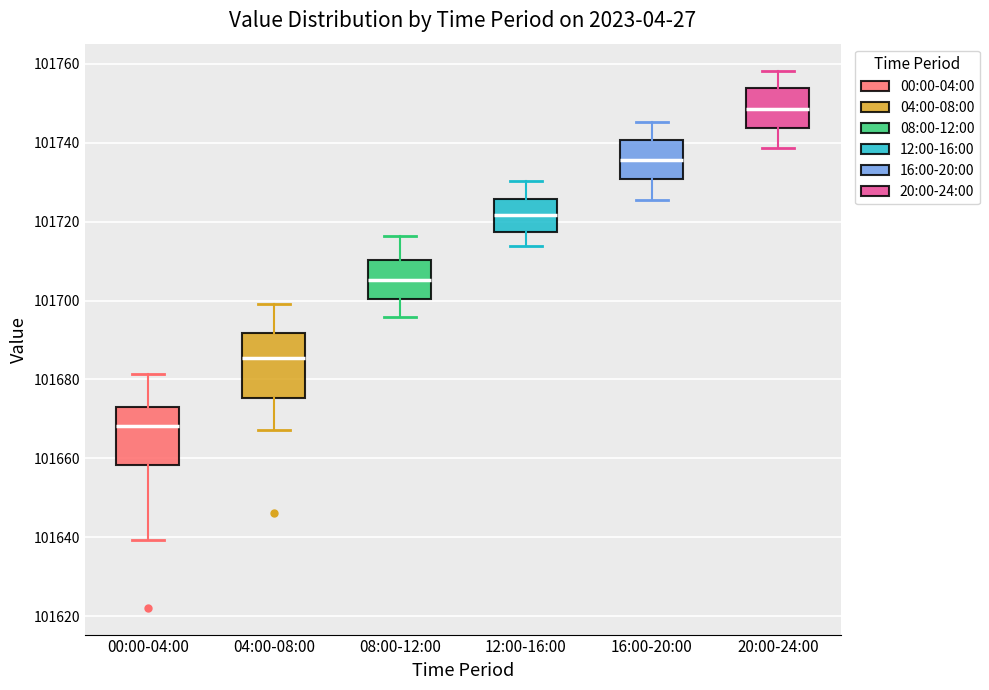

Reading left to right, transcribe this box plot: for each box, give where its median line is, the range the box spans, and where its two whiskers end, as read against the y-axis. The values are not printed on the chart, so give them approximately, as read against the axis.

00:00-04:00: median 101668, box 101658 to 101674, whiskers 101640 to 101682
04:00-08:00: median 101686, box 101676 to 101692, whiskers 101668 to 101700
08:00-12:00: median 101706, box 101700 to 101710, whiskers 101696 to 101716
12:00-16:00: median 101722, box 101718 to 101726, whiskers 101714 to 101730
16:00-20:00: median 101736, box 101730 to 101740, whiskers 101726 to 101746
20:00-24:00: median 101748, box 101744 to 101754, whiskers 101738 to 101758